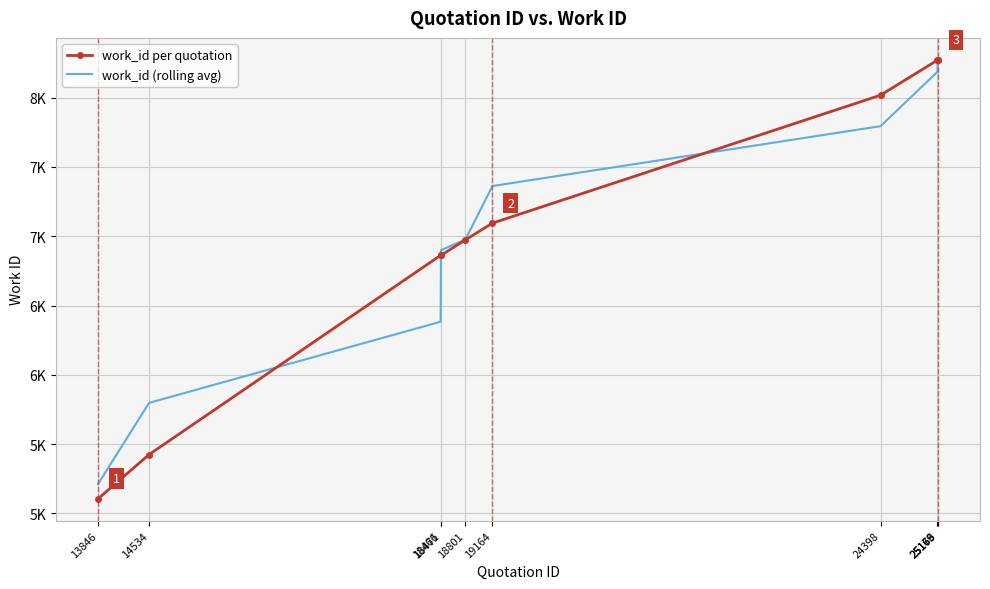

True or false: work_id (rolling avg) has a value of 3721.9 at 24398.

False